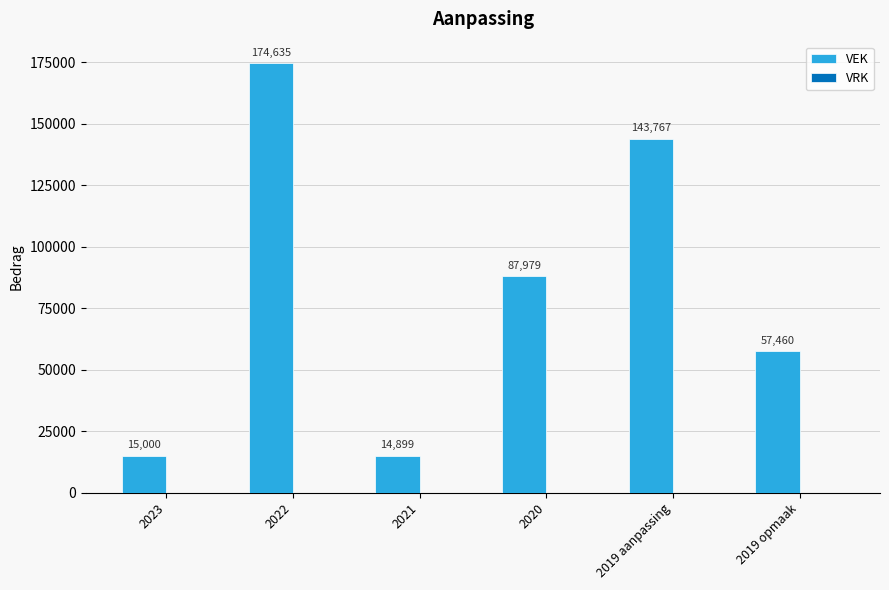

What is the sum of the values at 2019 opmaak and 2019 aanpassing?

201227